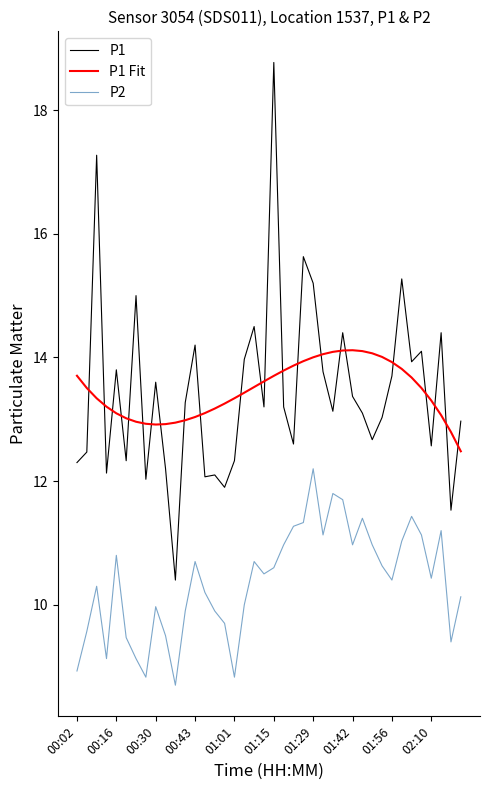

Does the chart display data point markers on the line(s)?

No